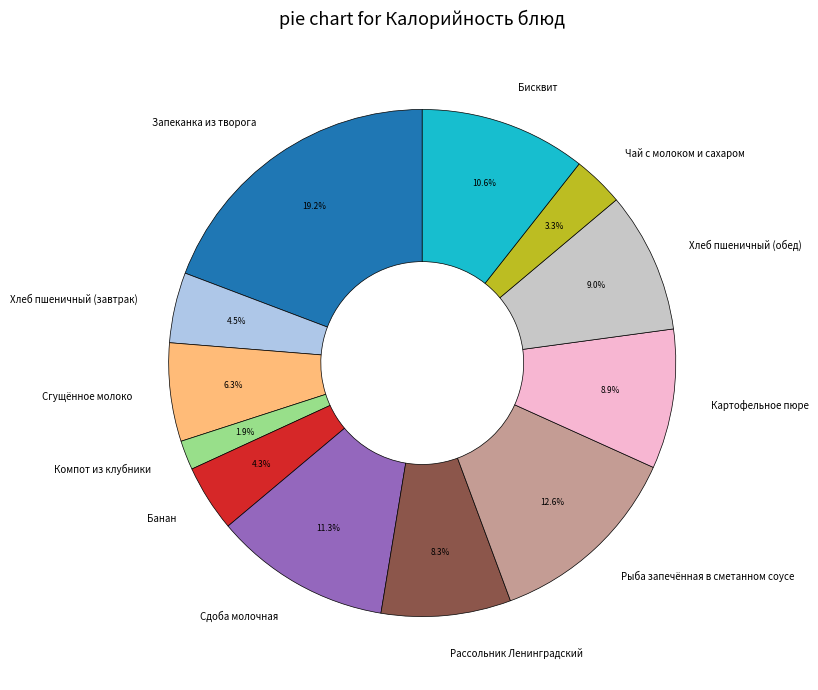

To the nearest percent, what is the combined percentage of Картофельное пюре and Рассольник Ленинградский?

17%